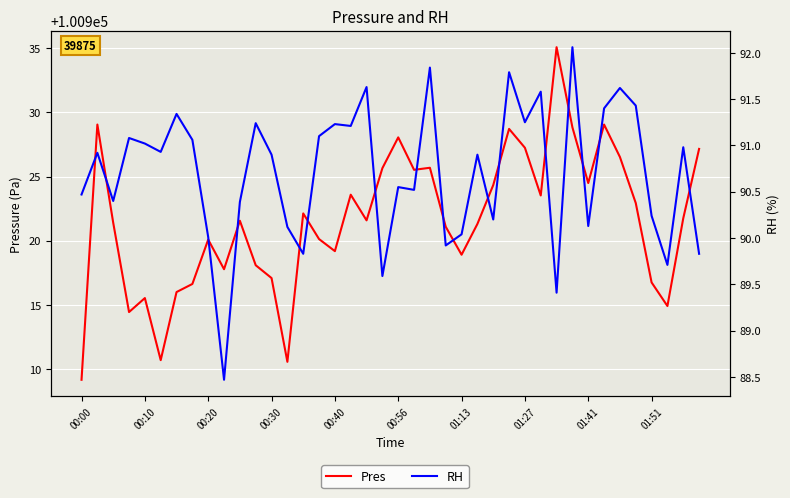

True or false: Pres has more than 2 interior local peaks.

True